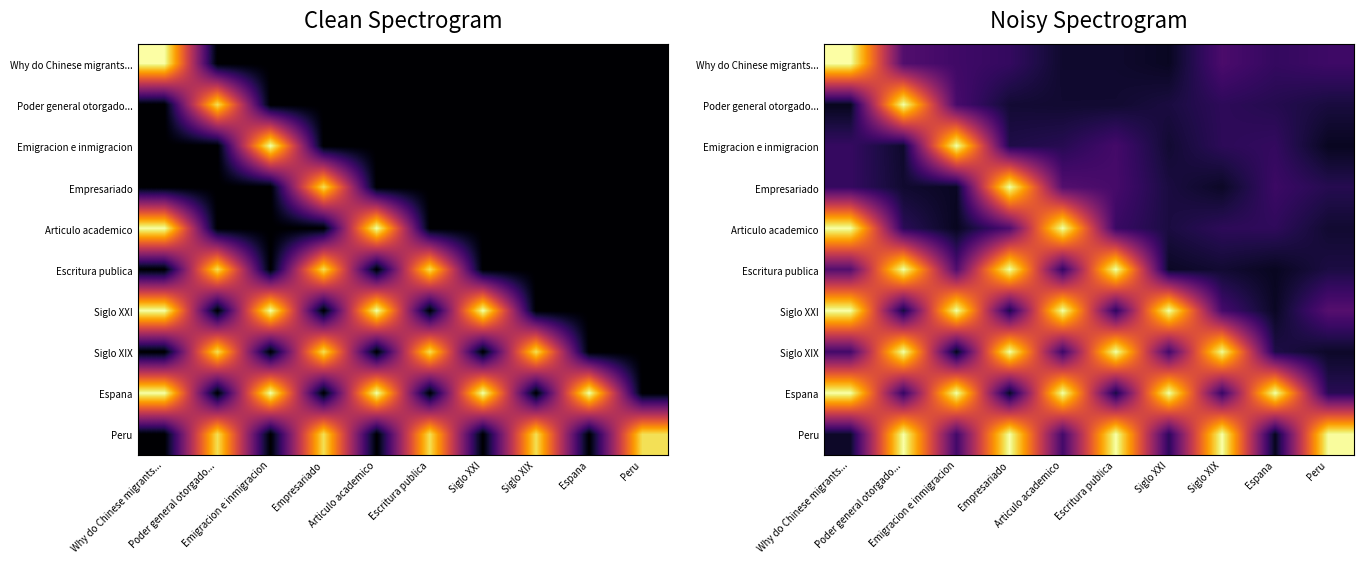

What is the spread (max minus min) of values at Peru?

0.9